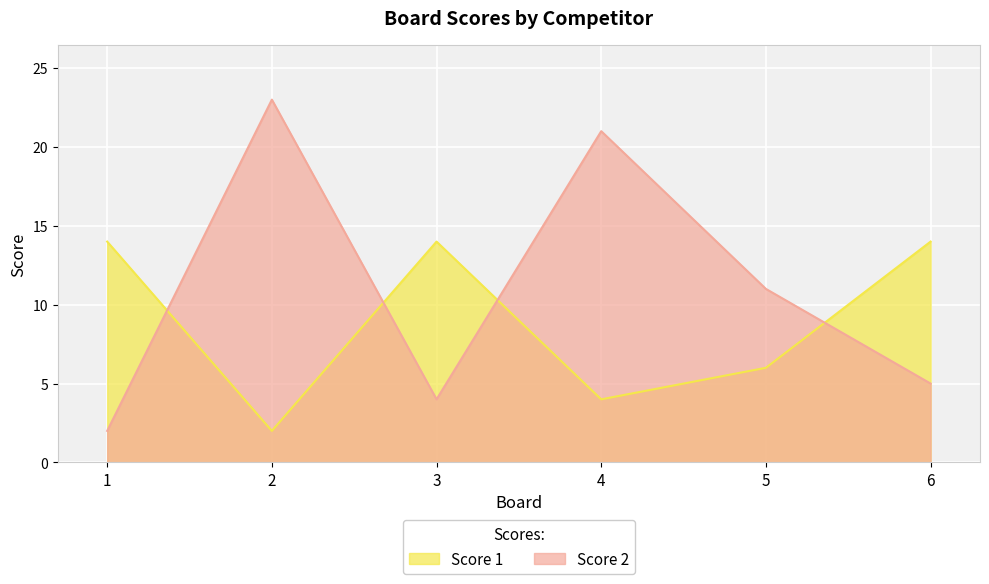

What is the approximate value of Score 1 at 4?

4